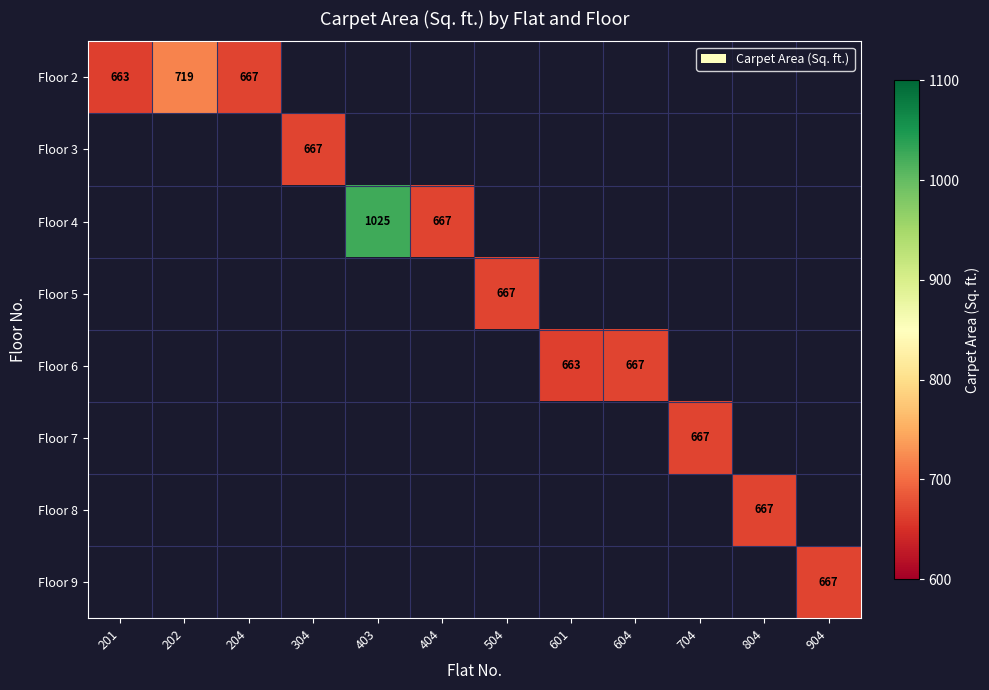

The value of Floor 6 at 604 is 1120. True or false?

False